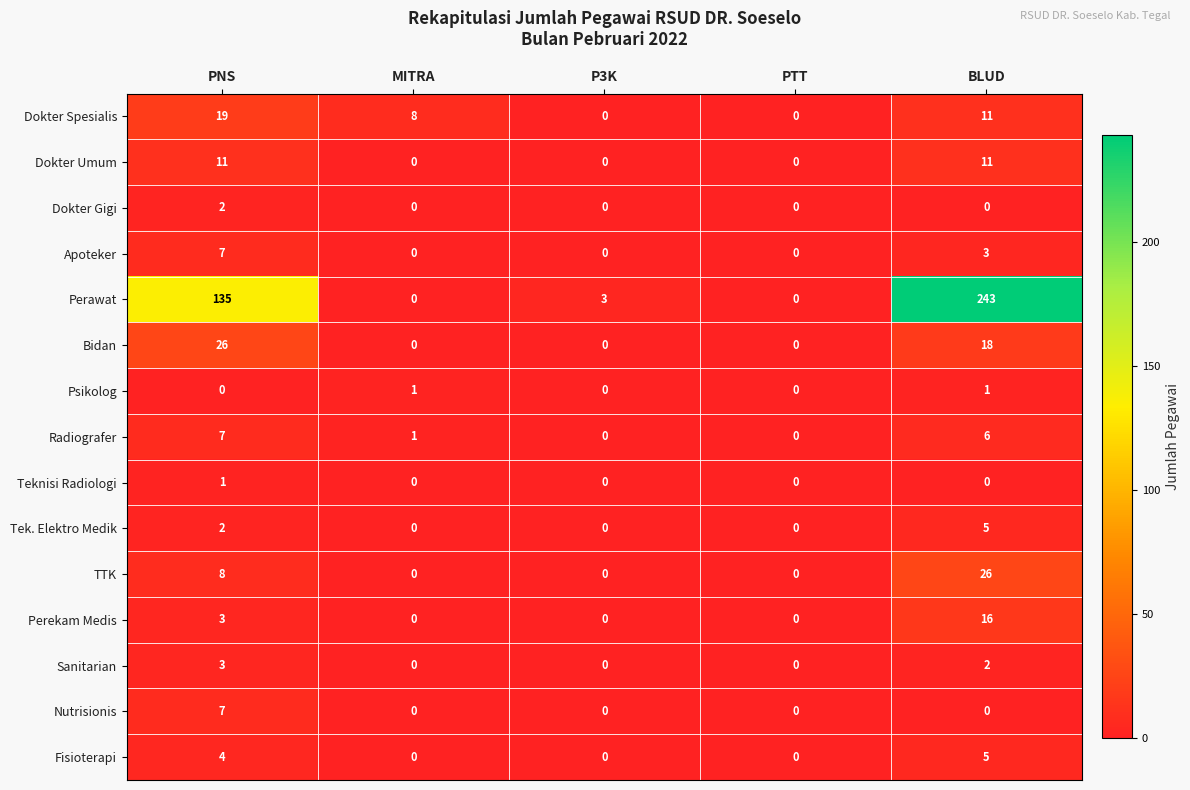

At how many categories does at least one series exceed 241?

1